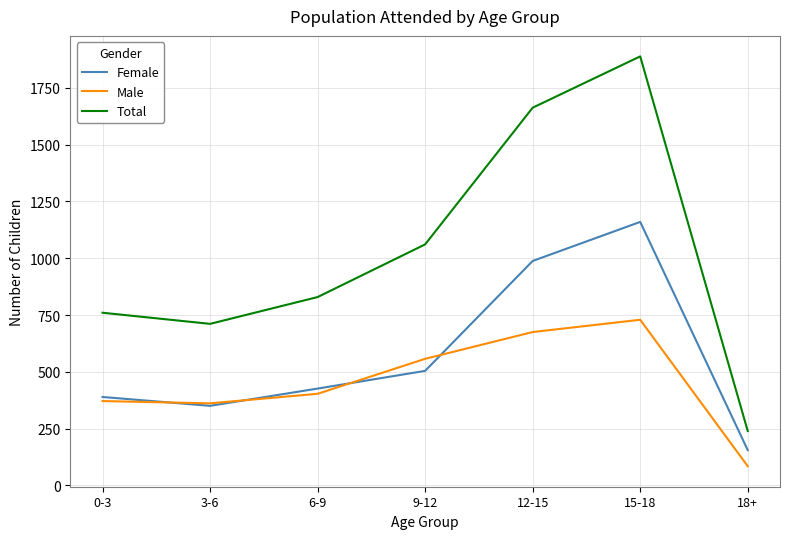

Where is Male nearest to the value 406?

6-9